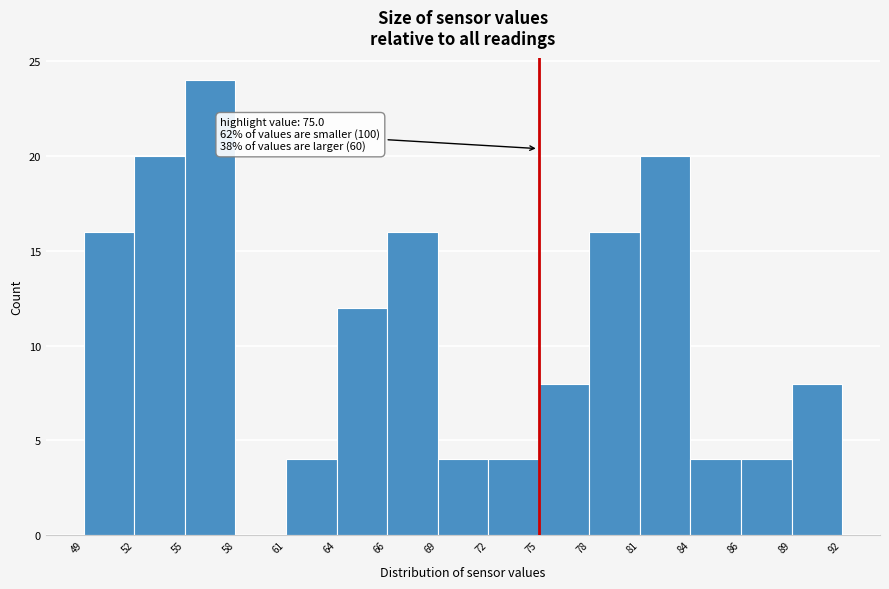

Which range on the x-axis has the tallest bar?

55 to 58